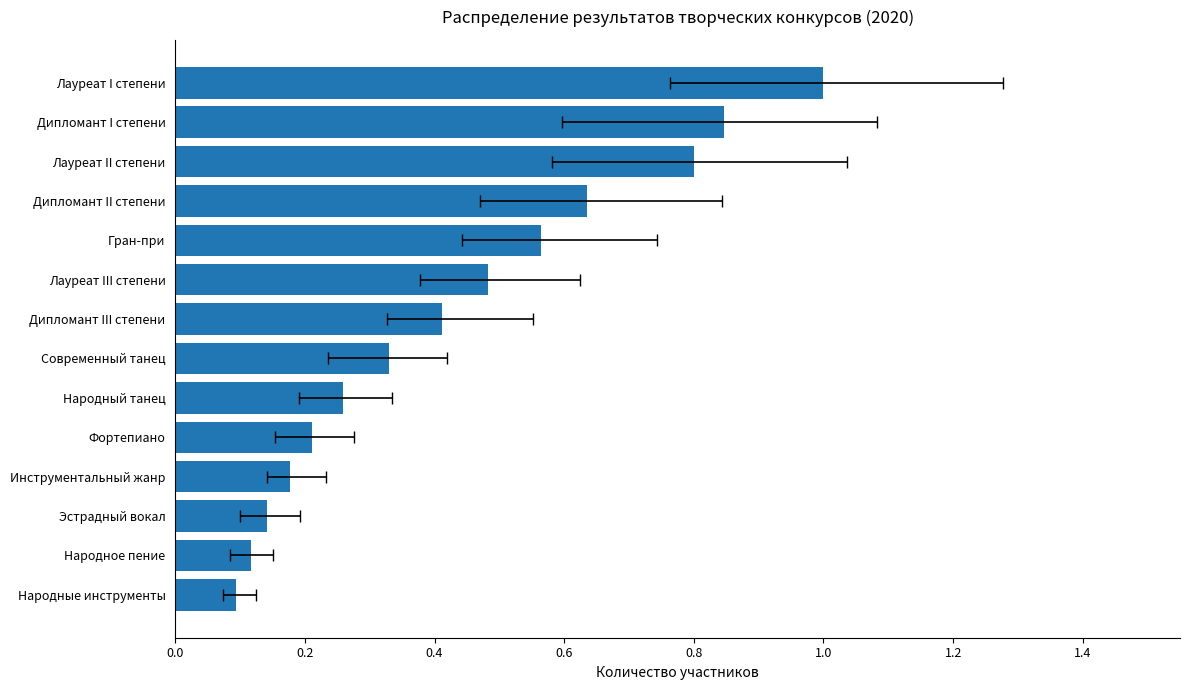

Read the value at Народные инструменты, to the nearest 5.

10